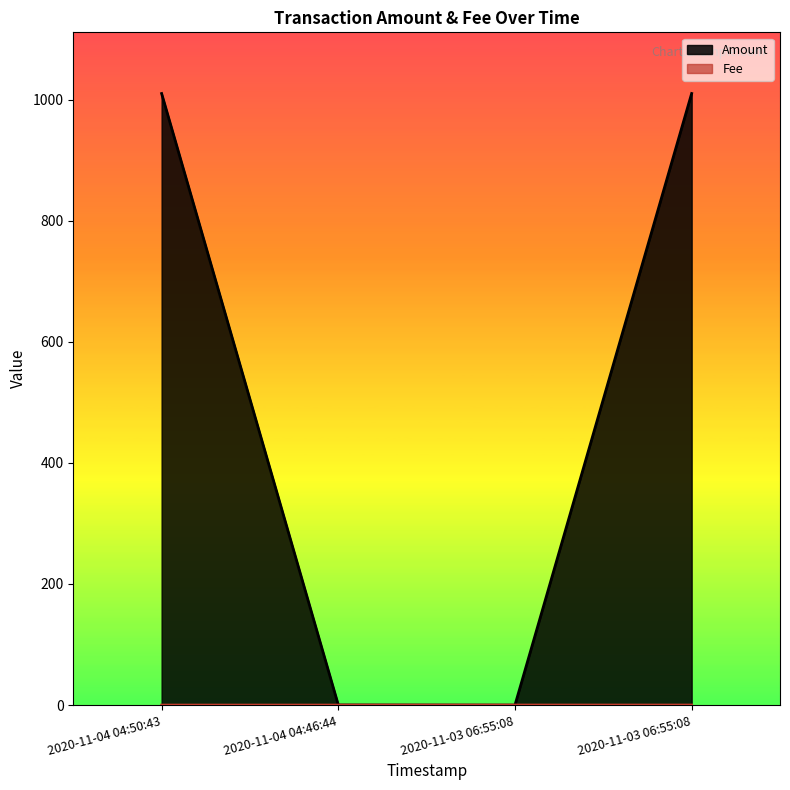

Reading right to left, transcribe all the data shown in this chart.

Amount: 1010.1	0.0	0.2	1010.1
Fee: 0.1	0.1	0.0	0.0